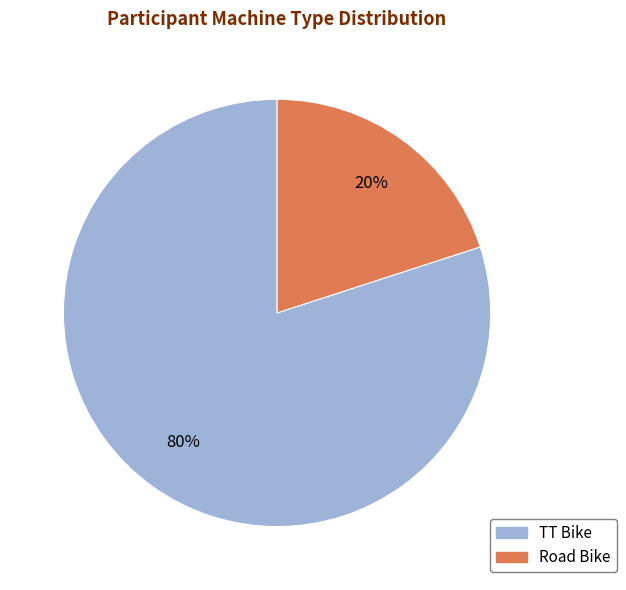

Count the number of slices in the pie.

2